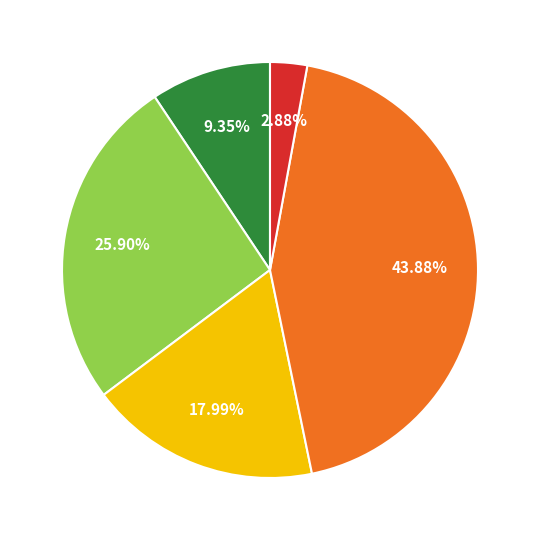

Does any single category account for the majority?

No